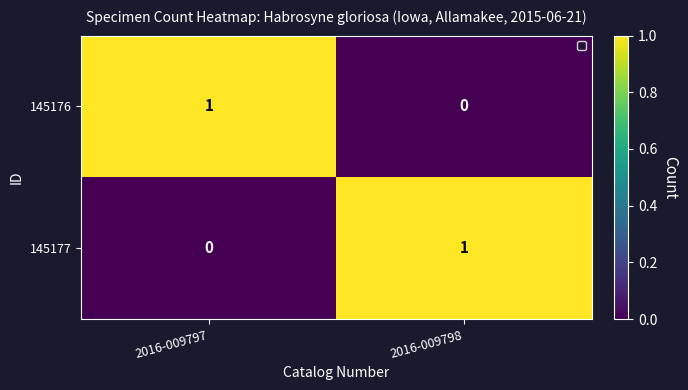

Reading right to left, what are all the values shown in this chart?

145176: 2016-009798=0	2016-009797=1
145177: 2016-009798=1	2016-009797=0